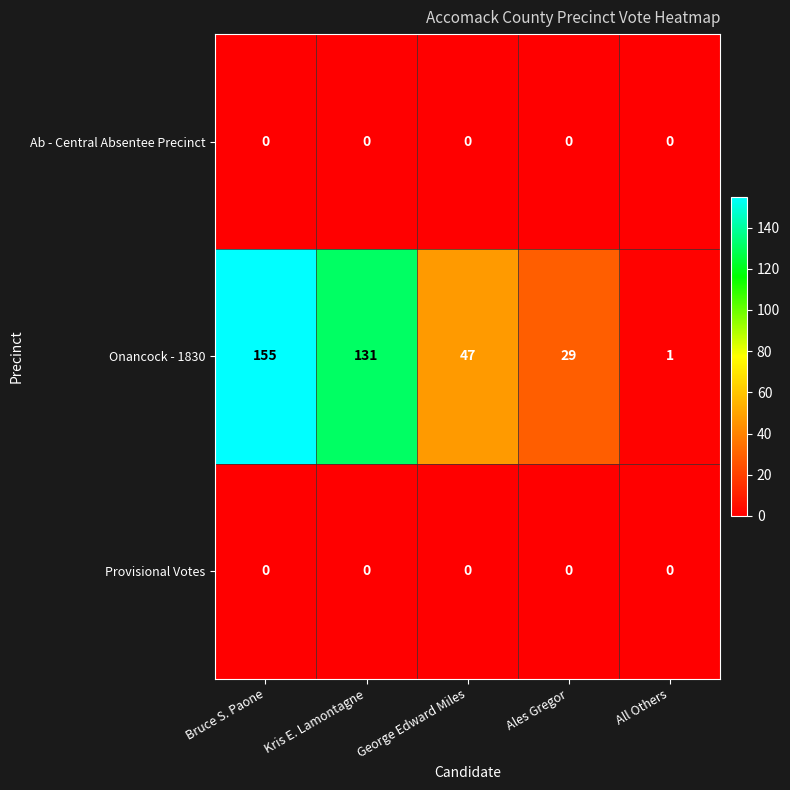

The Provisional Votes series shows 0 at George Edward Miles. True or false?

True